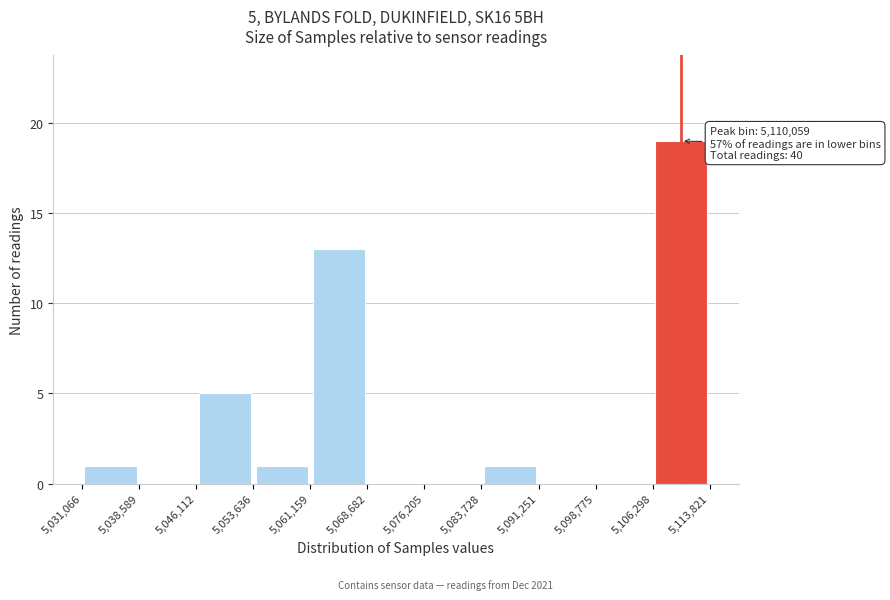

Over which range of the x-axis is the bar tallest?

5,106,298 to 5,113,821